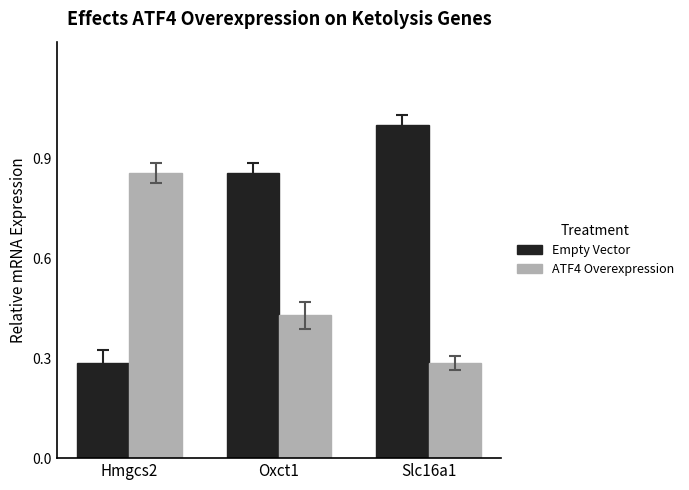

What are all the series names shown in the legend?

Empty Vector, ATF4 Overexpression